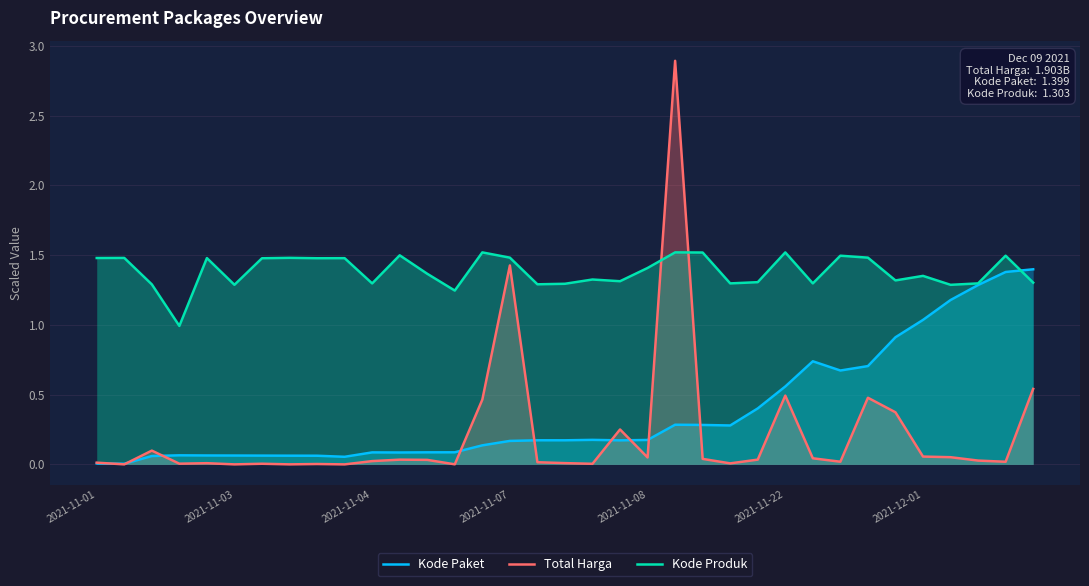

The value of Kode Produk at 2021-11-22 is 1.5. True or false?

True